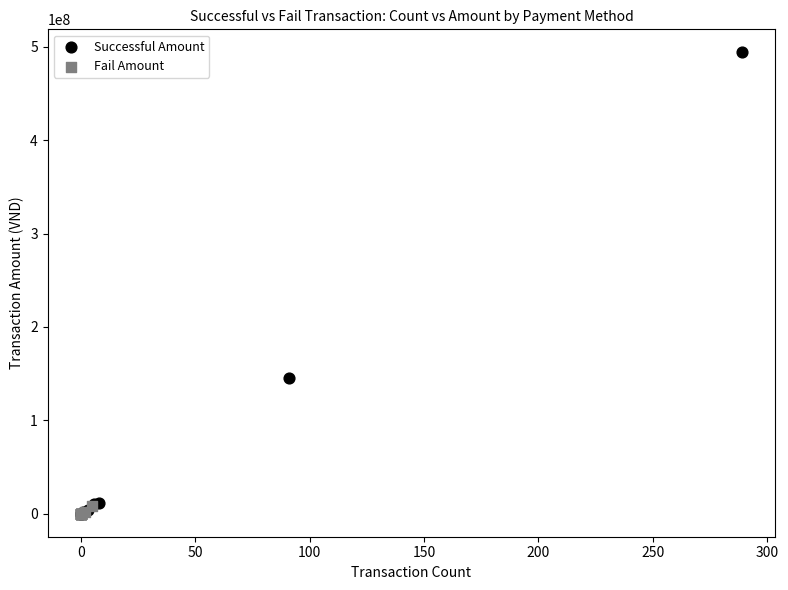

Which series has the largest Y range (max minus min)?

Successful Amount